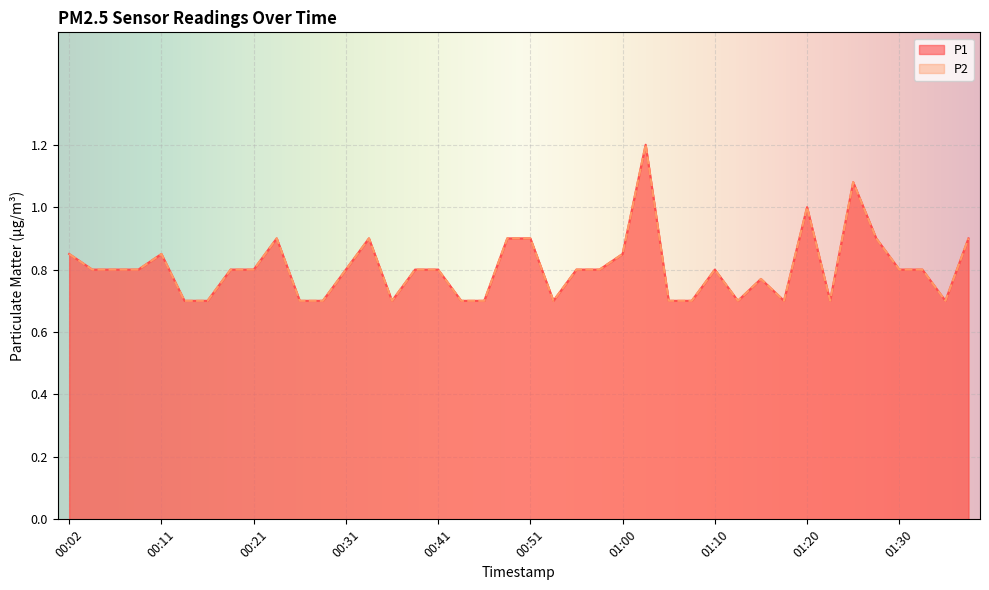

Does the chart display data point markers on the line(s)?

No